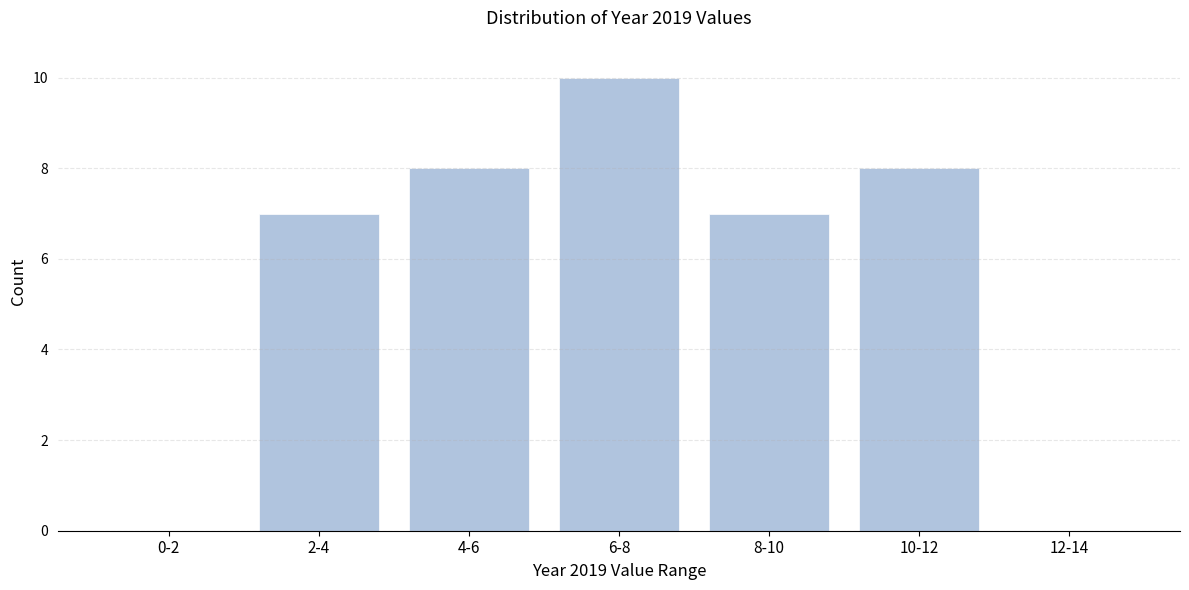

Reading right to left, transcribe all the data shown in this chart.

12-14=0	10-12=8	8-10=7	6-8=10	4-6=8	2-4=7	0-2=0